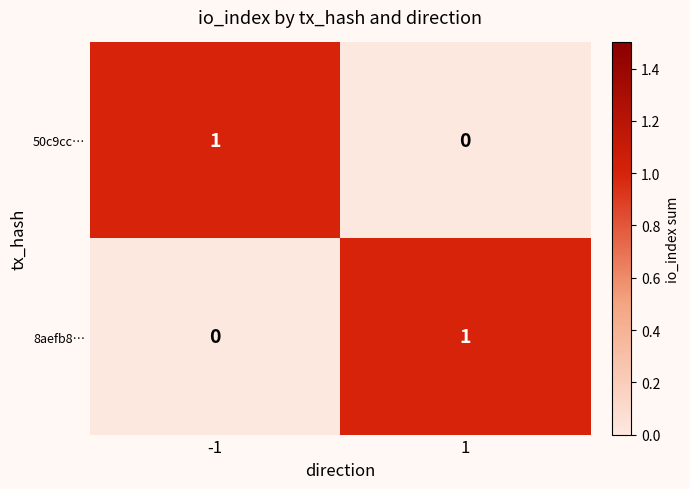

What is the difference between the highest and lowest values at -1?

1